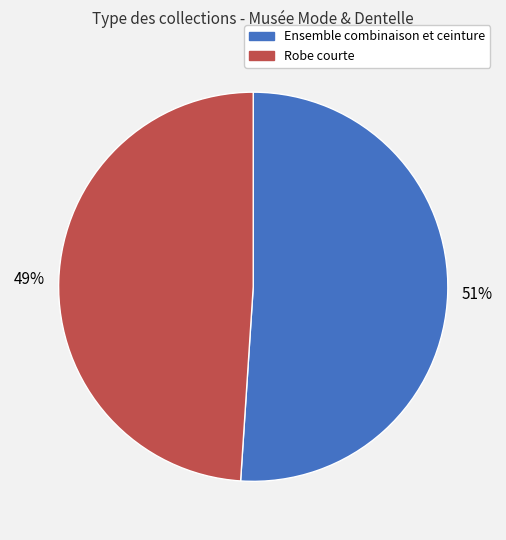

Is the sum of Robe courte and Ensemble combinaison et ceinture greater than half?

Yes